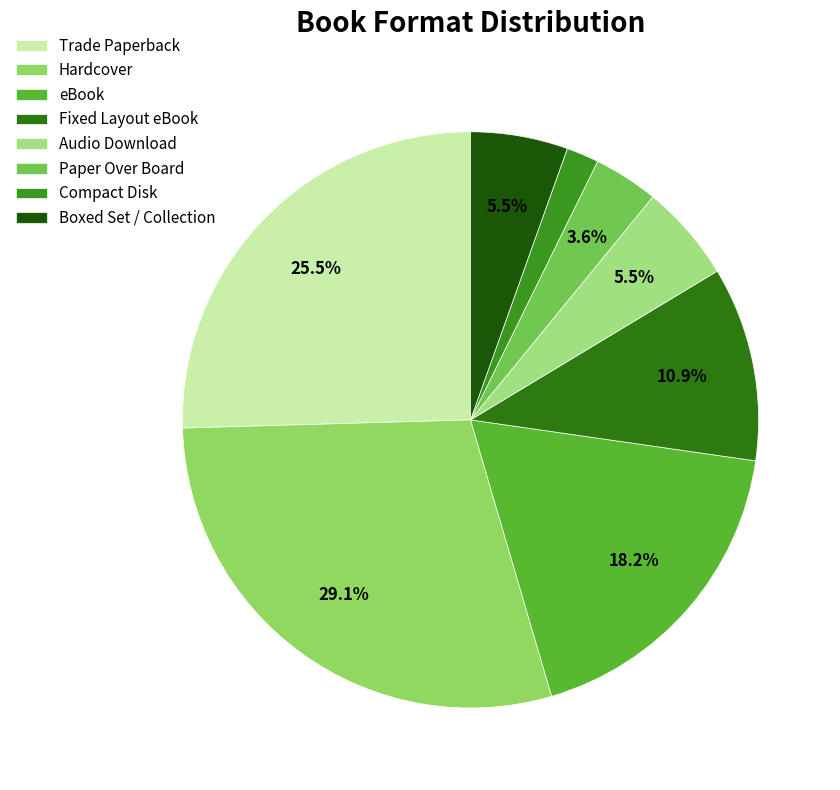

What percentage is NOT represented by Boxed Set / Collection?

94.5%